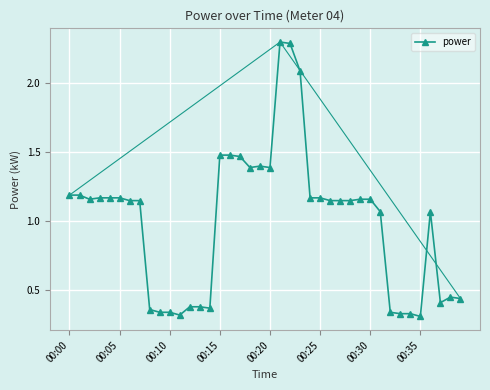

What is the value of the 22nd point from the left?

2.3